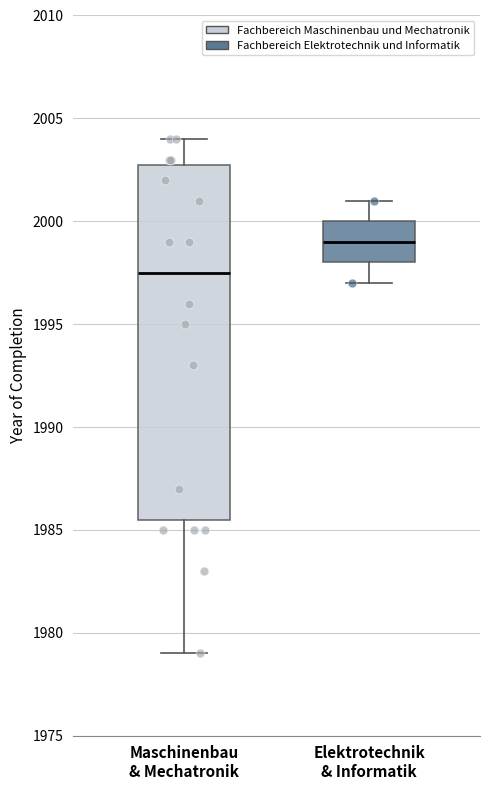

Which box's median line is the highest?

Elektrotechnik & Informatik